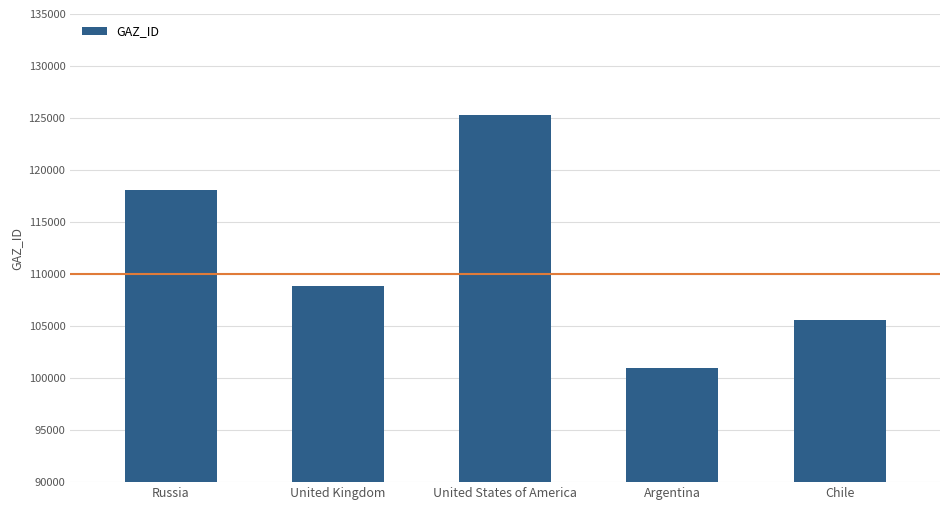

What is the change in value from Russia to United States of America?

+7275